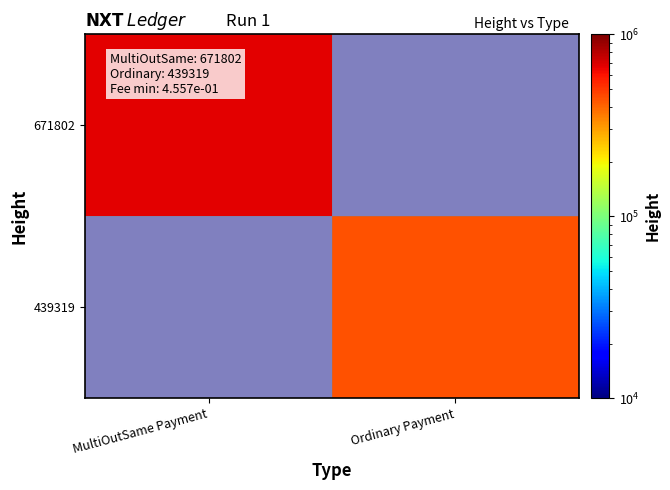

At how many categories does at least one series exceed 524421?

1